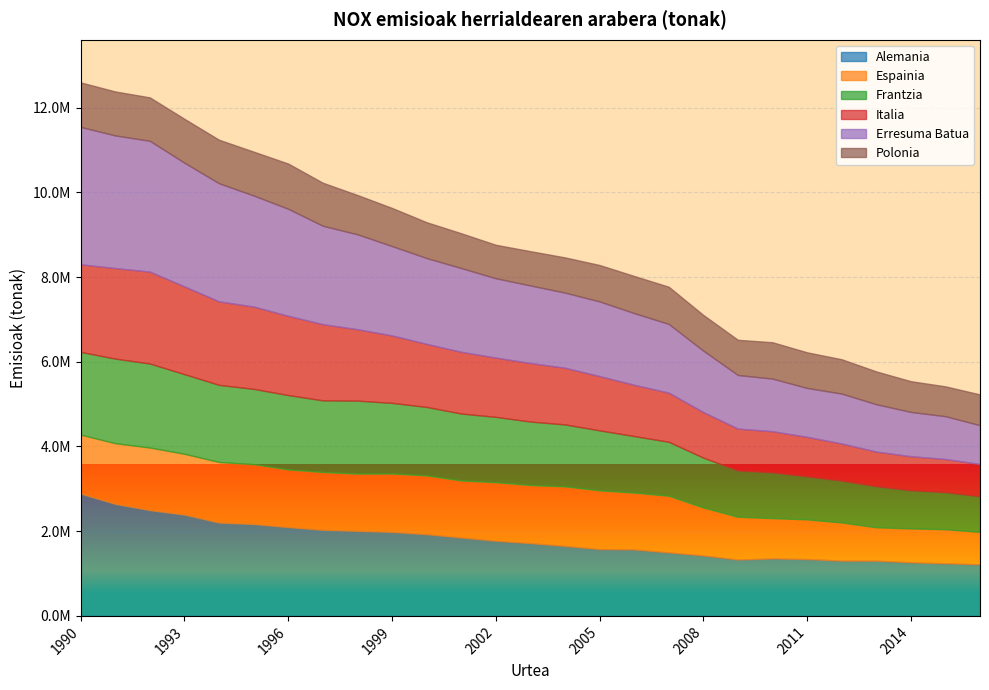

How many distinct data groups are displayed?

6